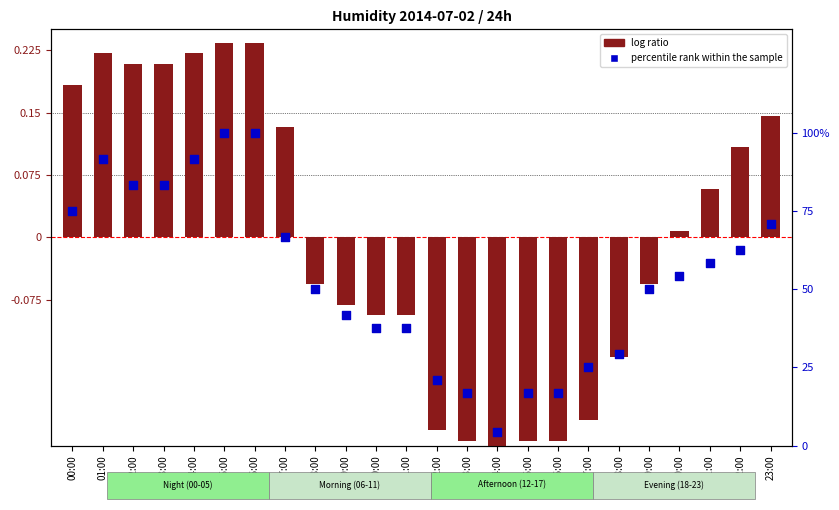

Which series reaches the maximum Y coordinate?

percentile rank within the sample